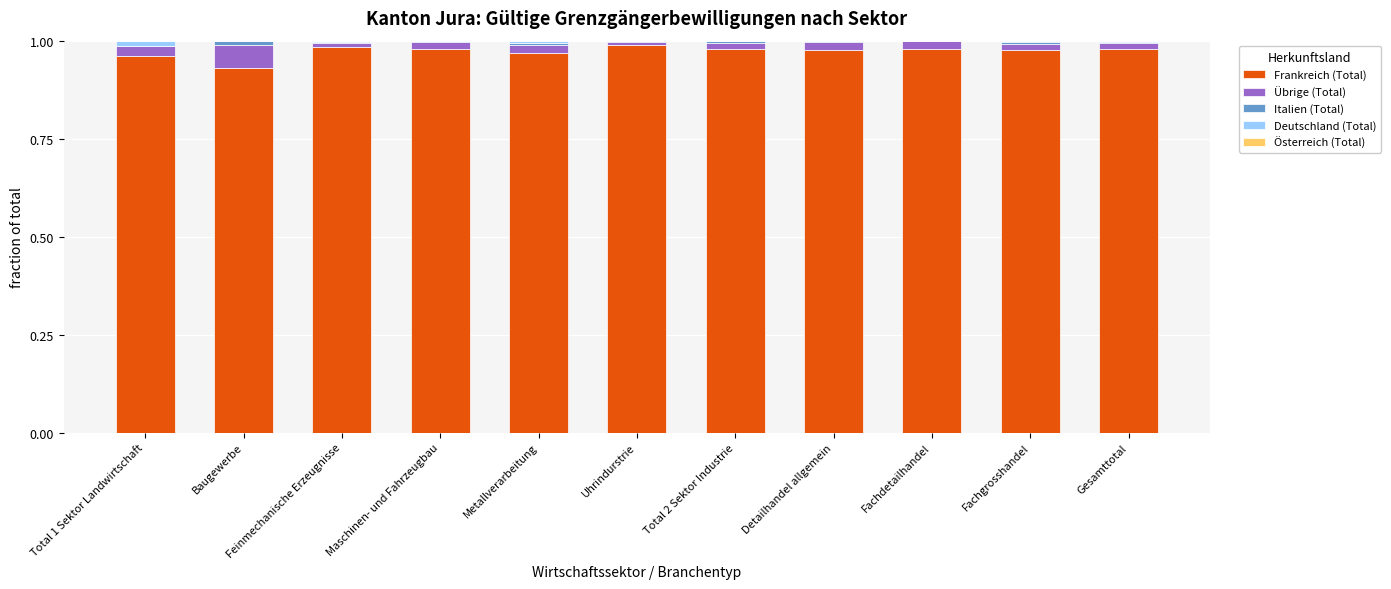

How many distinct data groups are displayed?

5